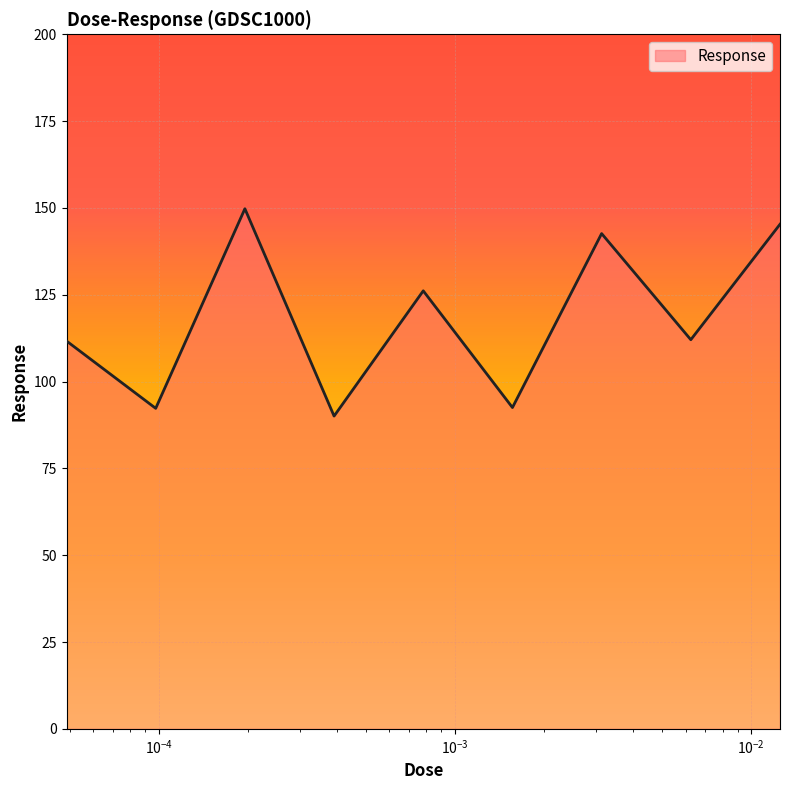

What is the smallest value displayed?

90.1